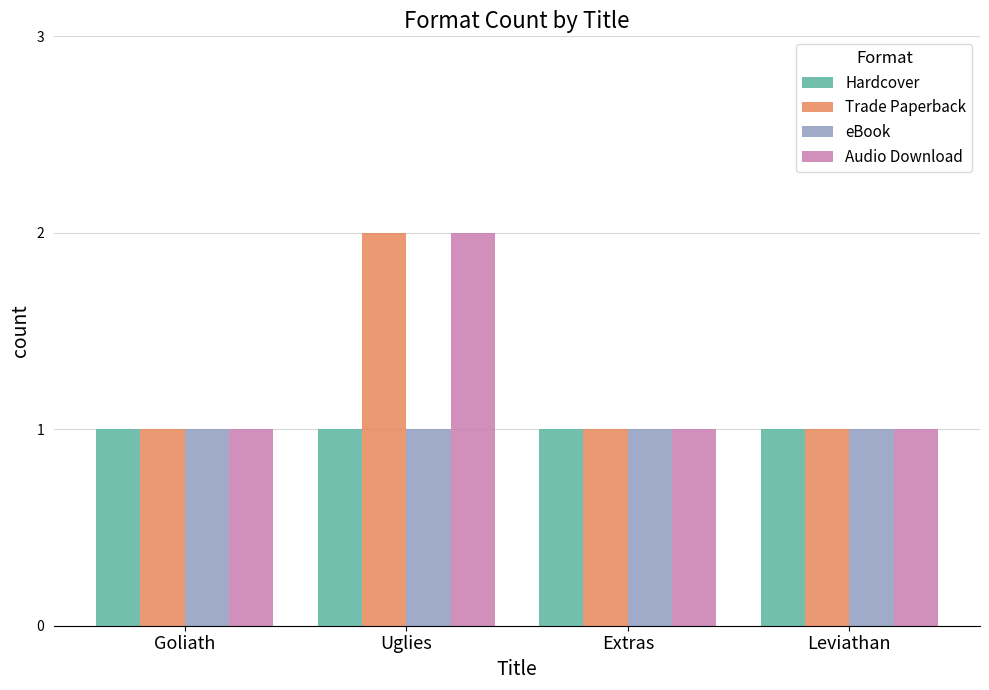

Reading right to left, what are all the values shown in this chart?

Hardcover: 1	1	1	1
Trade Paperback: 1	1	2	1
eBook: 1	1	1	1
Audio Download: 1	1	2	1